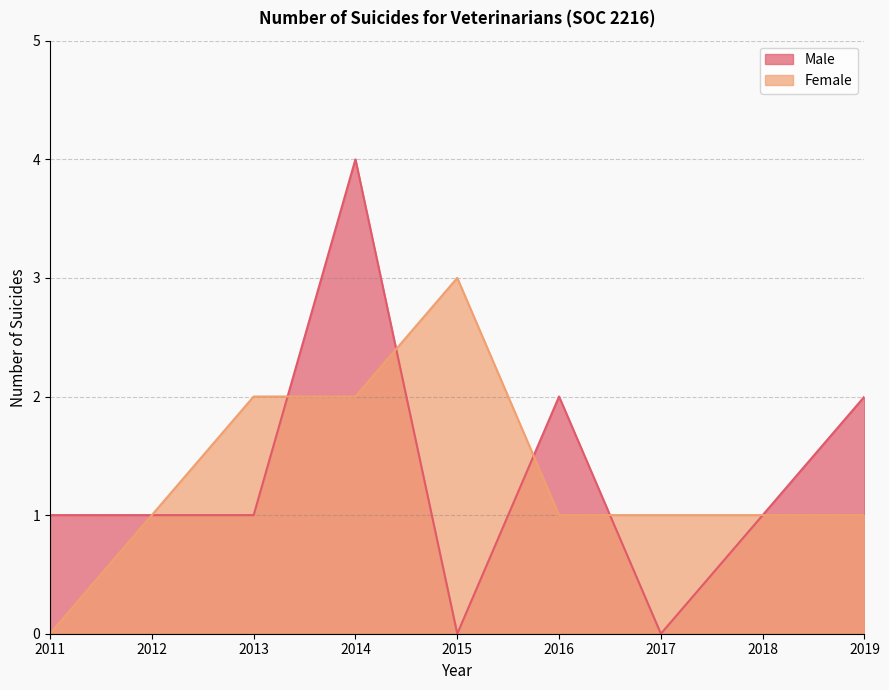

Which category has the highest value in the Male series?

2014